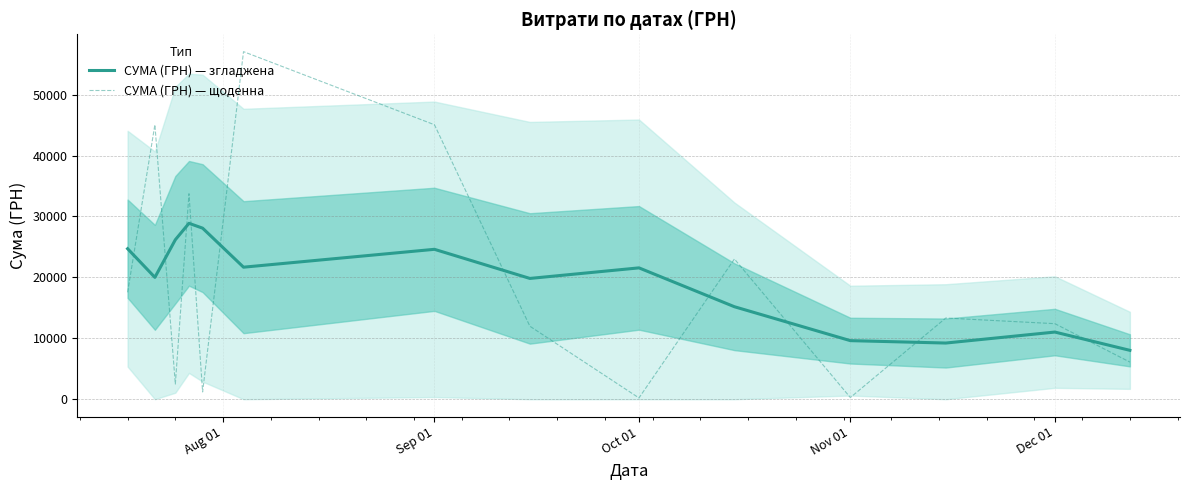

Does the chart have visible grid lines?

Yes